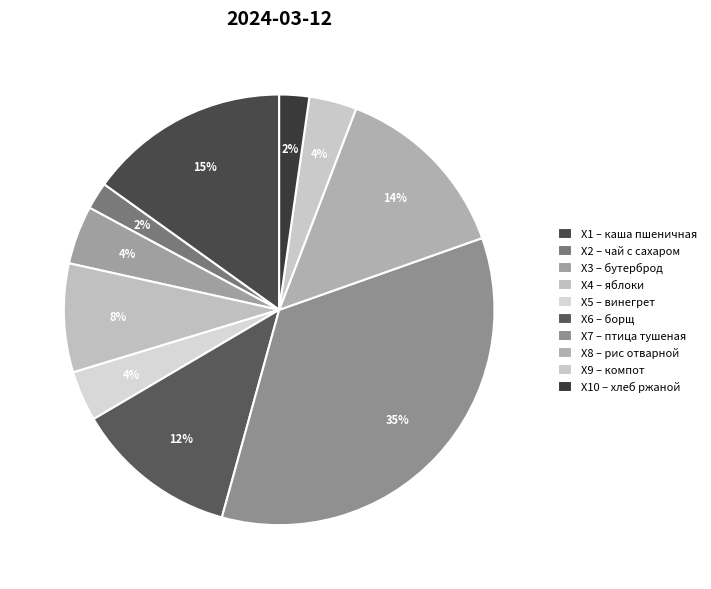

How many segments does this pie chart have?

10